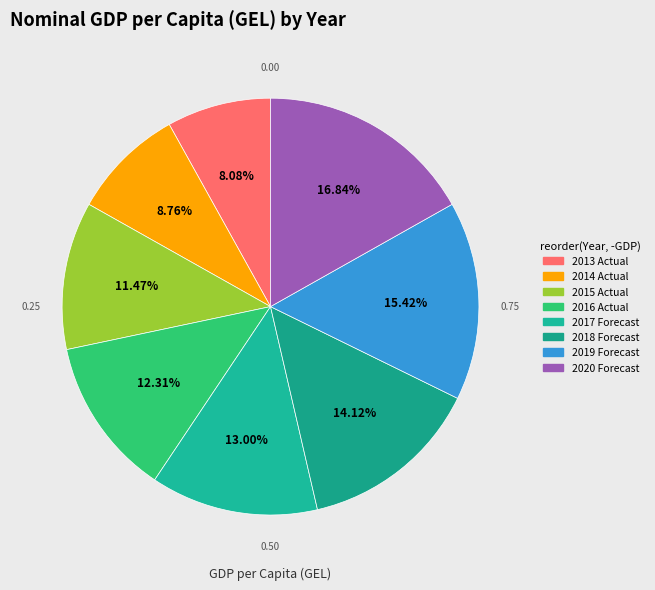

Which category has the biggest portion of the pie?

2020 Forecast